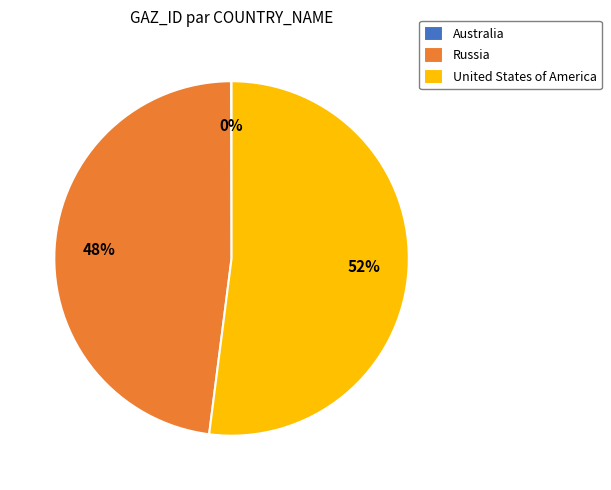

Do Russia and United States of America together represent more than half of the pie?

Yes